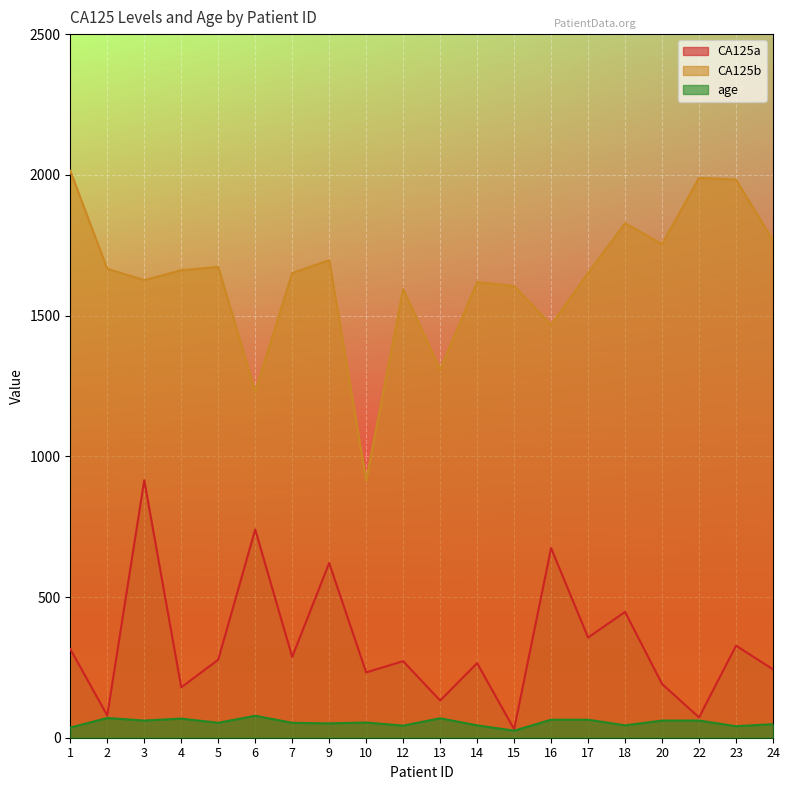

List the series in order of their overall mean, highest first.

CA125b, CA125a, age